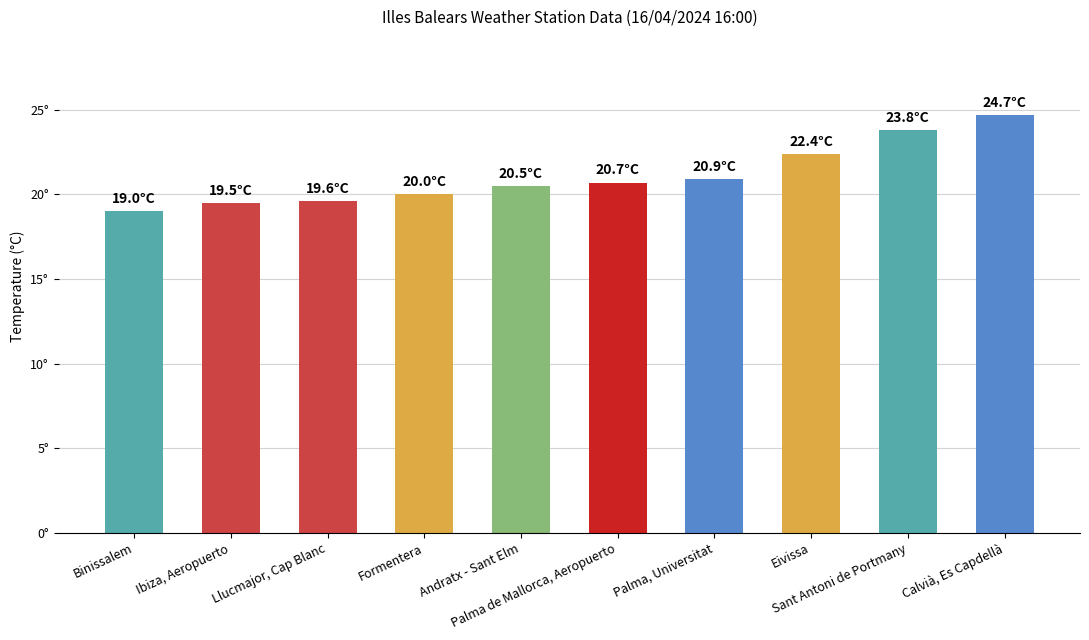

Are the bars horizontal?

No